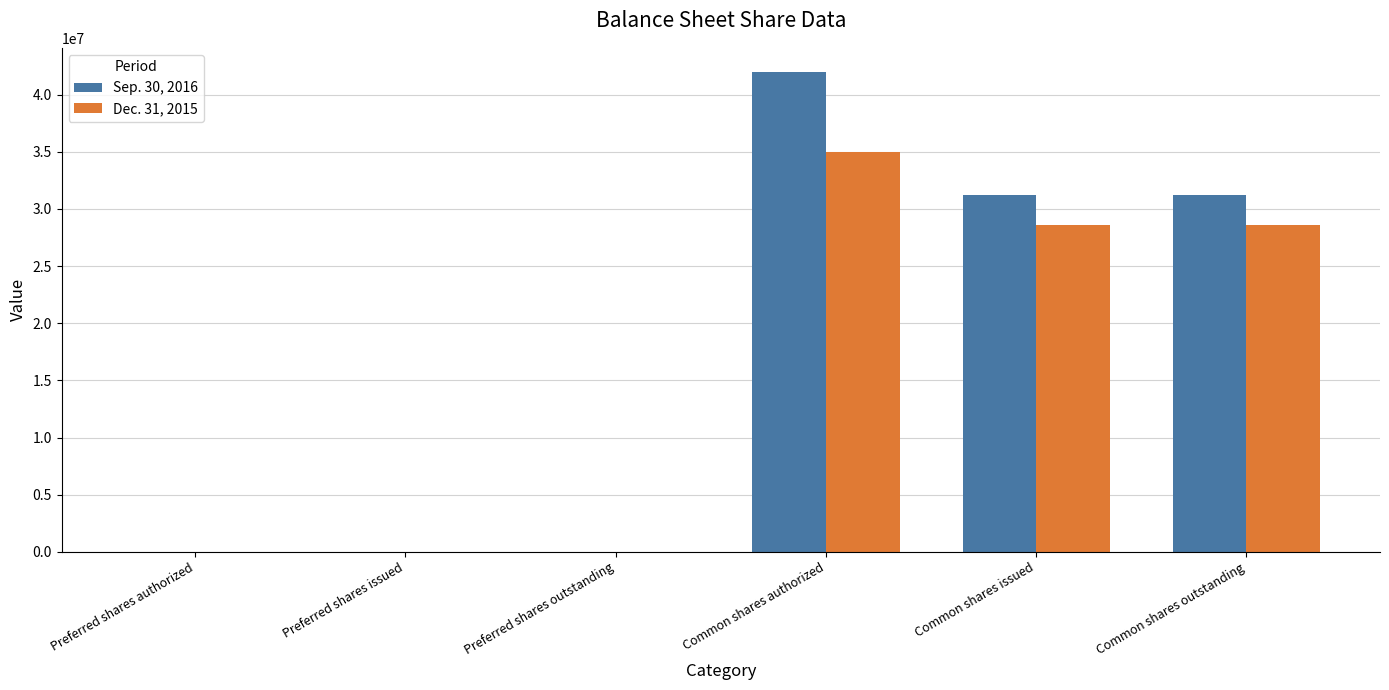

How many distinct data groups are displayed?

2